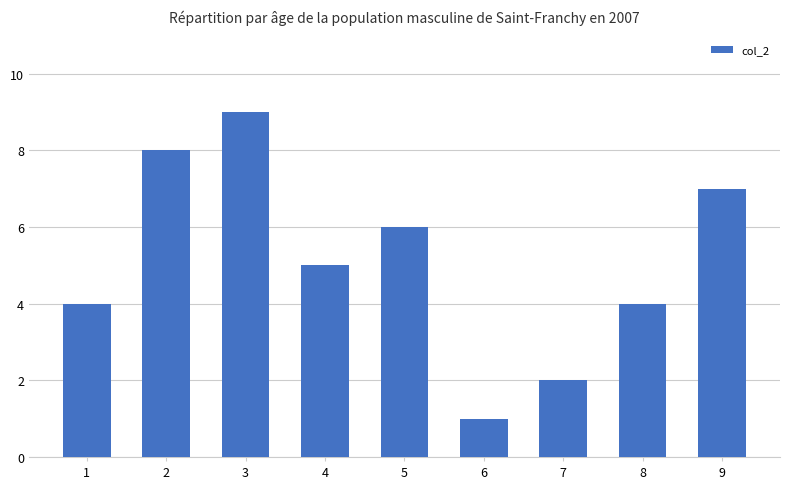

What is the approximate value at 3?

9